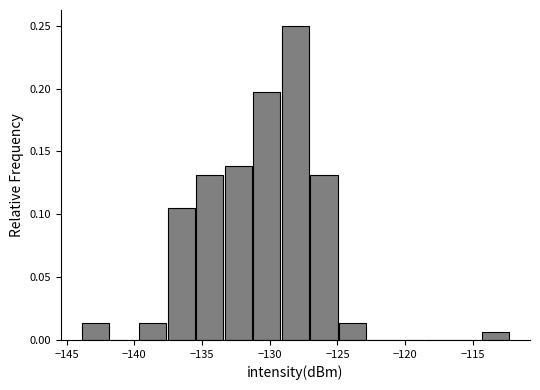

Reading left to right, transcribe this chart: for each bar, give the range it covers on the x-axis and its height. Neither the bar edges nor the heights are printed on the chart, so give them approximately, as read against the axes.

-144.0 to -141.5: 0.015
-141.5 to -139.5: 0
-139.5 to -137.5: 0.015
-137.5 to -135.5: 0.105
-135.5 to -133.5: 0.130
-133.5 to -131.0: 0.140
-131.0 to -129.0: 0.195
-129.0 to -127.0: 0.250
-127.0 to -125.0: 0.130
-125.0 to -123.0: 0.015
-123.0 to -120.5: 0
-120.5 to -118.5: 0
-118.5 to -116.5: 0
-116.5 to -114.5: 0
-114.5 to -112.0: 0.005